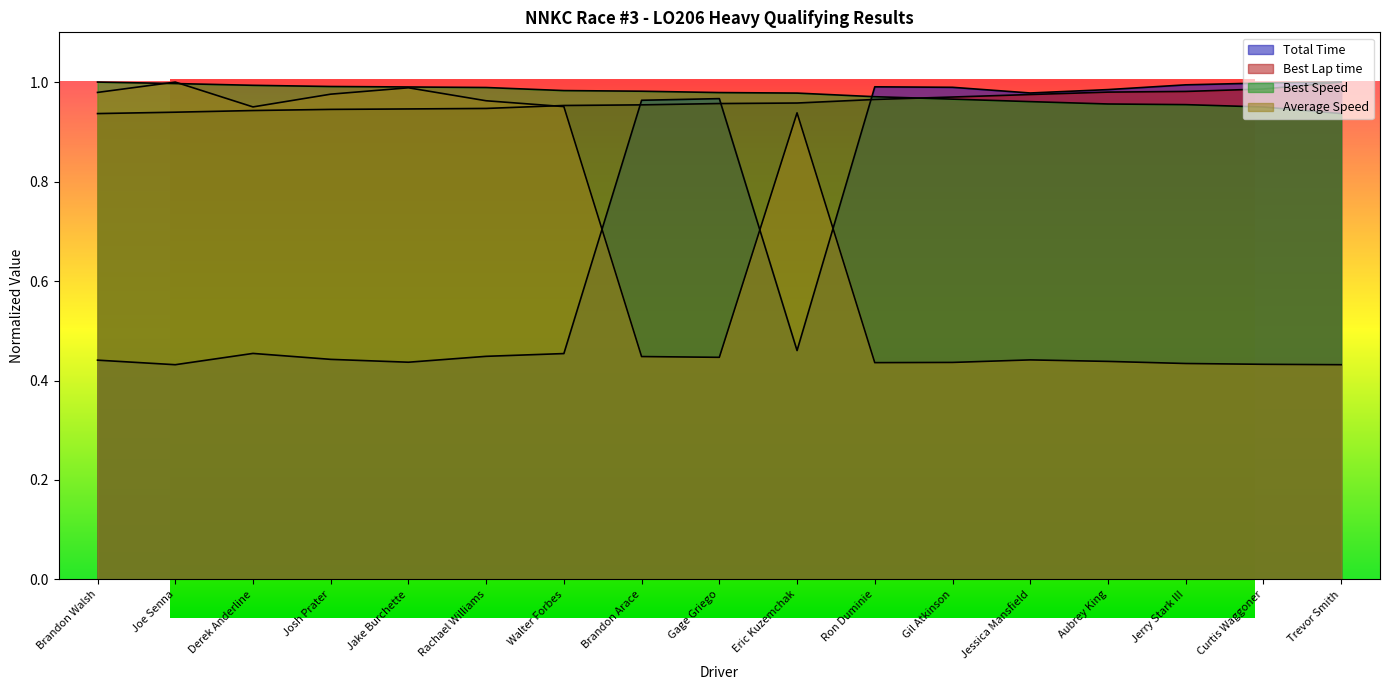

The value of Total Time at Jessica Mansfield is 0.4. True or false?

False